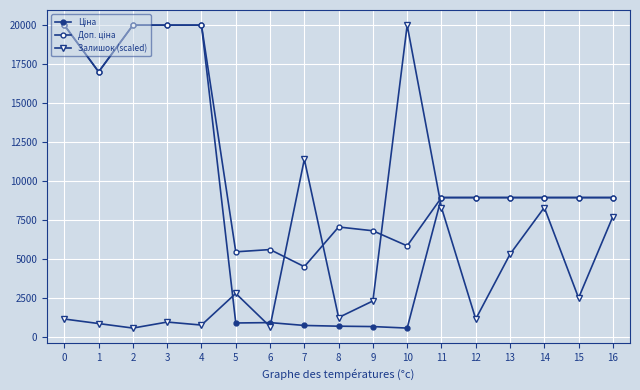

True or false: Доп. ціна has a value of 13043.5 at 4.

False